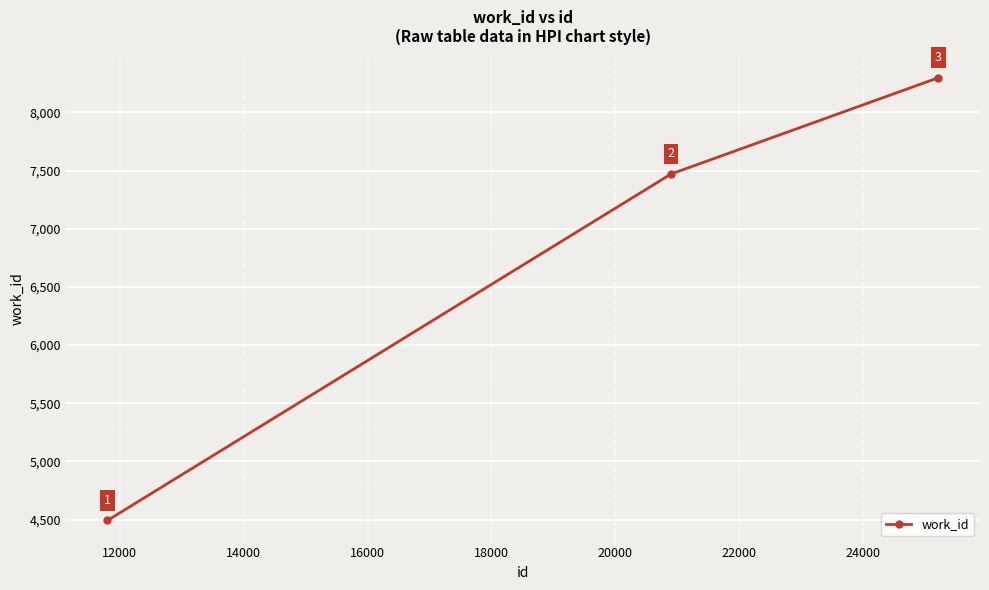

Count the number of categories in the chart.

3